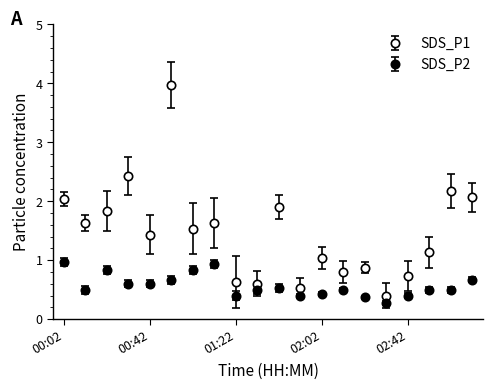

How many categories are shown in the chart?

20